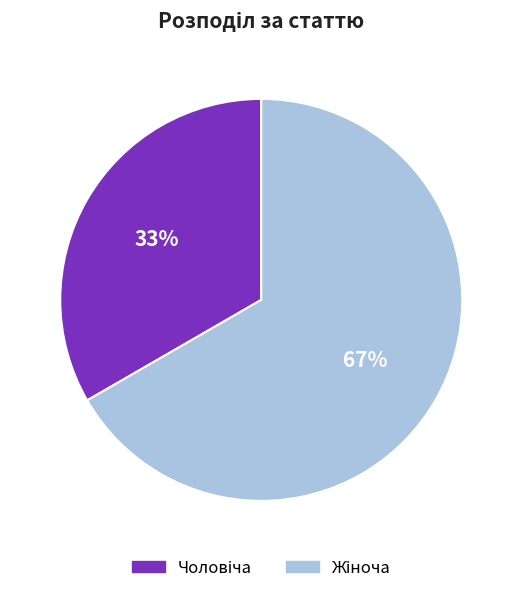

Count the number of slices in the pie.

2